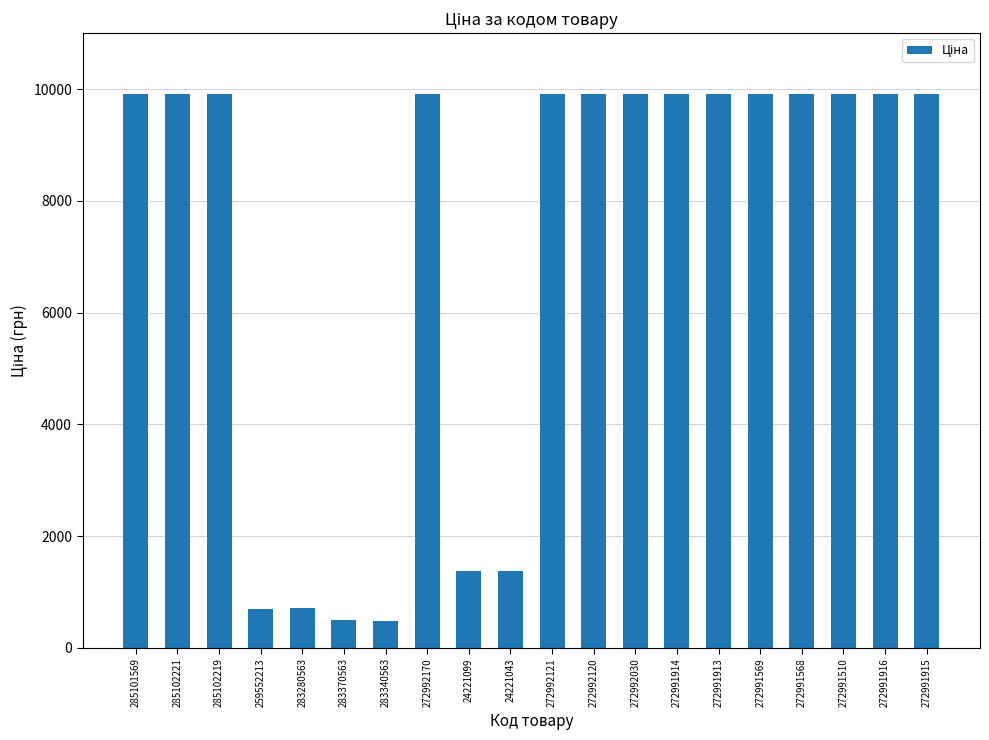

What is the ratio of the value at 24221043 to the value at 285101569?

0.1